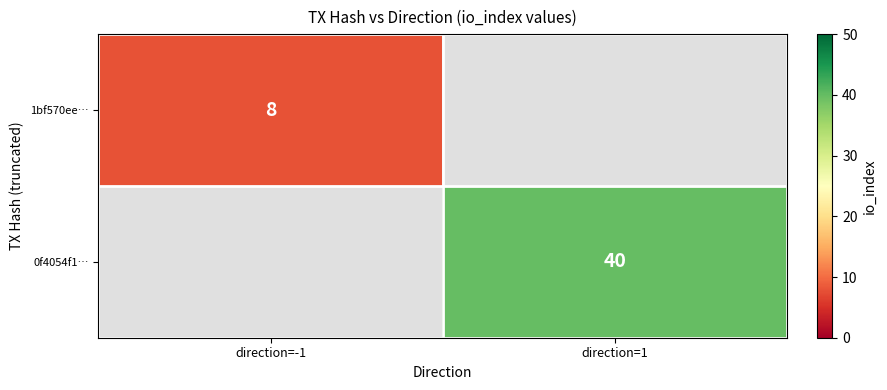

What is the minimum value shown in the chart?

8.0